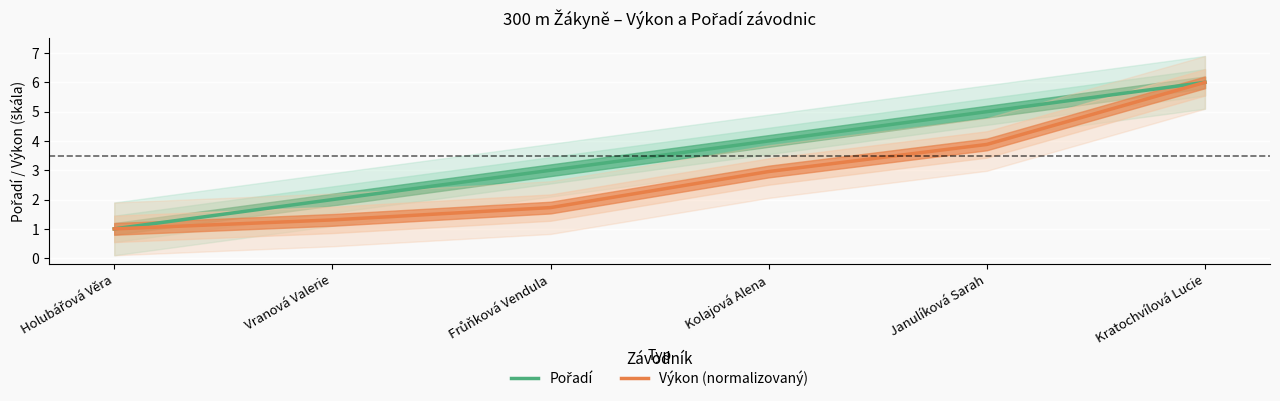

Rank the series by their maximum value, from lowest to highest.

Pořadí, Výkon (normalizovaný)